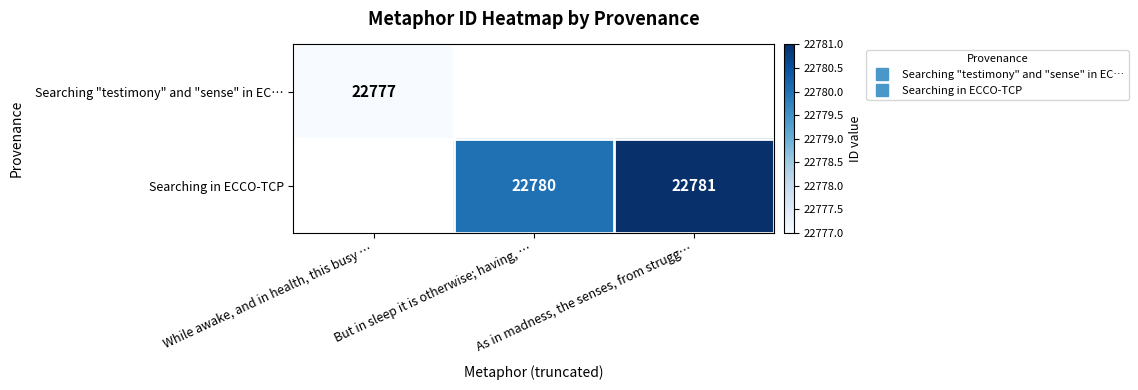

The Searching in ECCO-TCP series shows 5573.3 at As in madness, the senses, from strugg…. True or false?

False